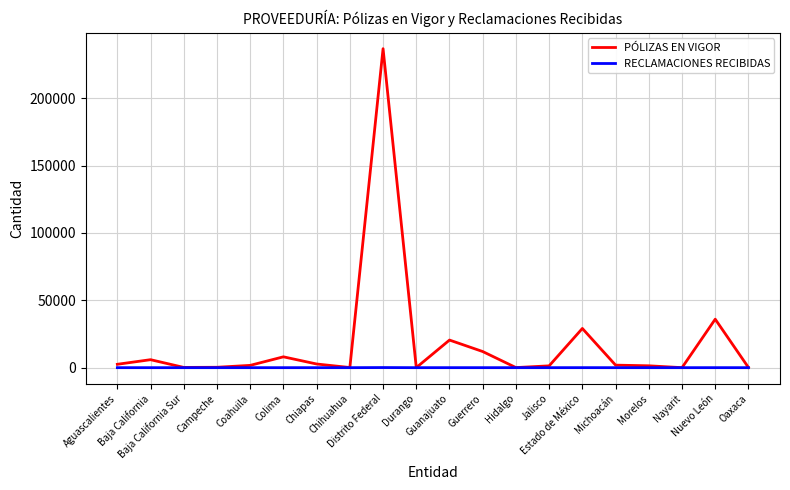

What are all the series names shown in the legend?

PÓLIZAS EN VIGOR, RECLAMACIONES RECIBIDAS